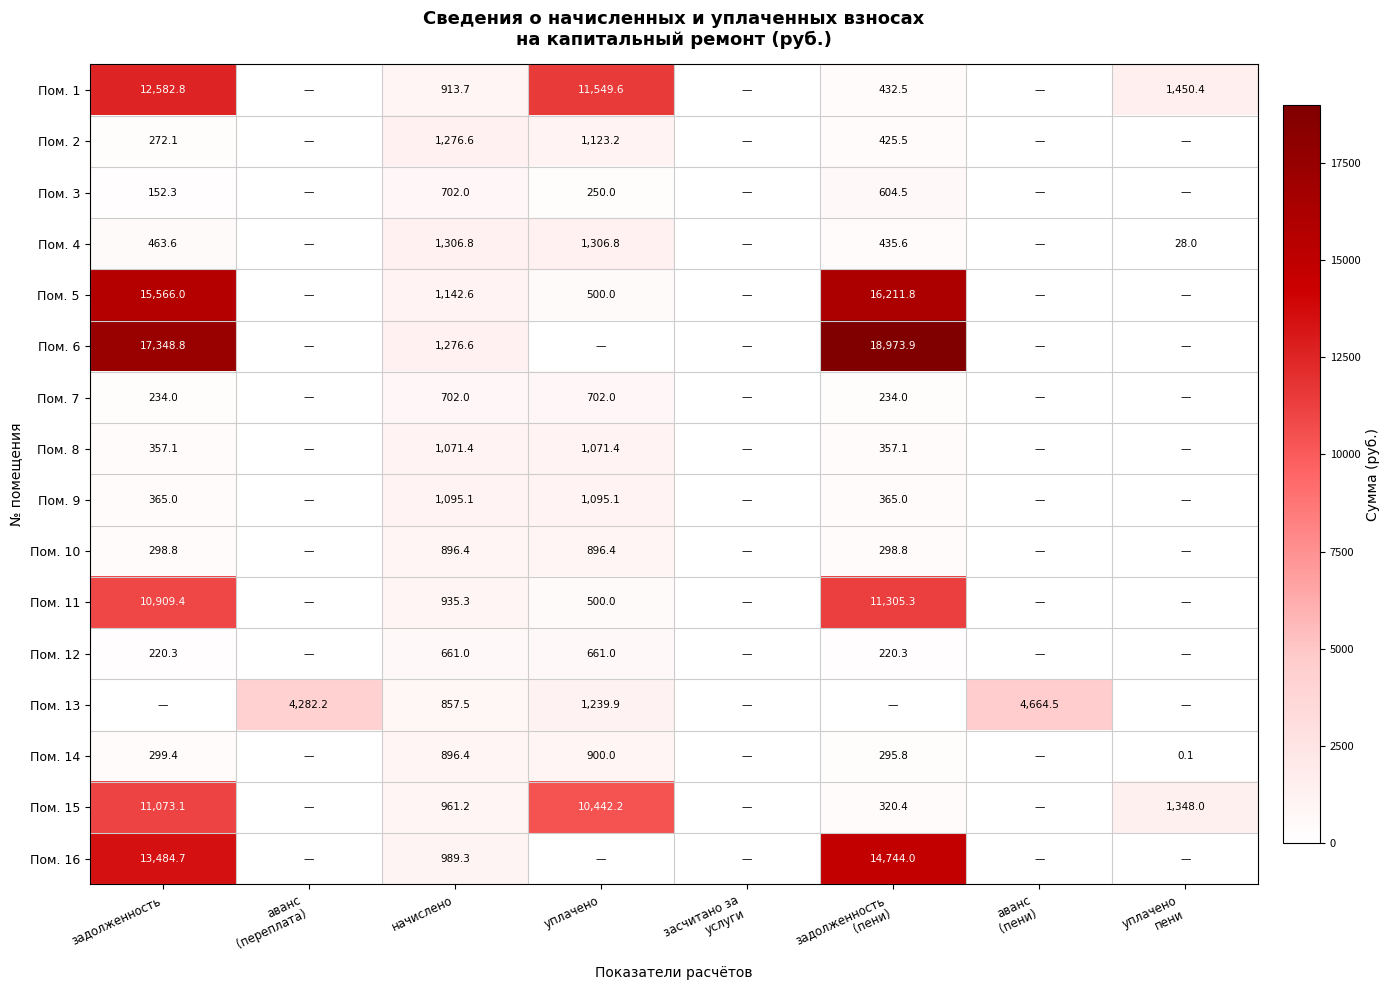

Is it true that Пом. 5 equals 8637.6 at задолженность?

False